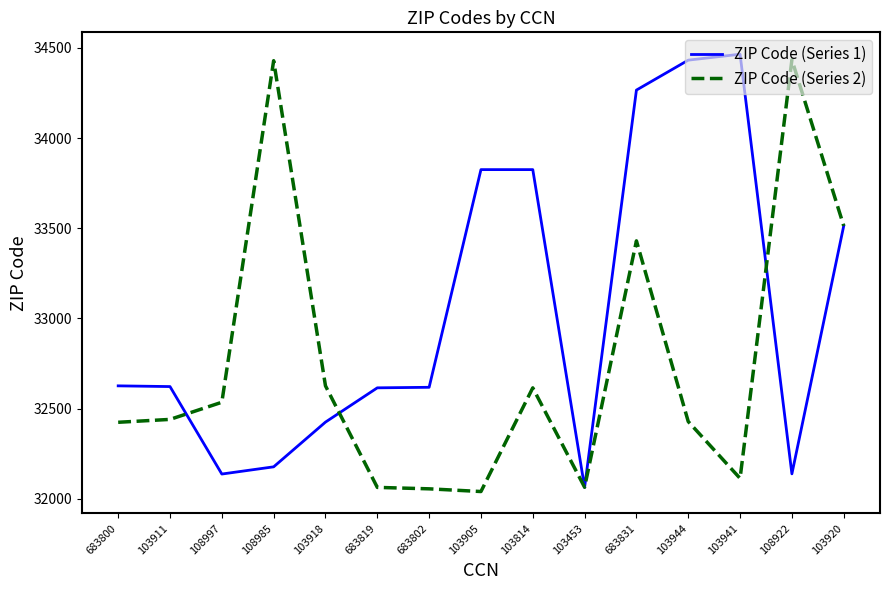

What is the total value across all series at 108997?

64672